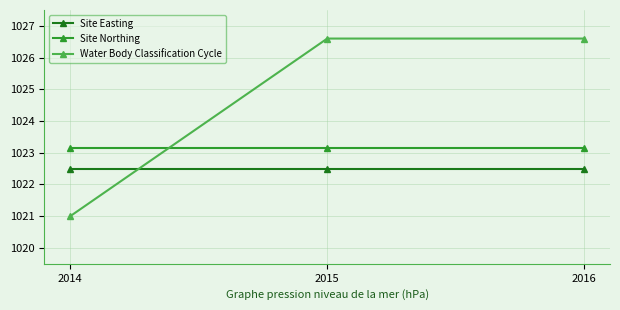

What is the total value across all series at 2014?

3066.7